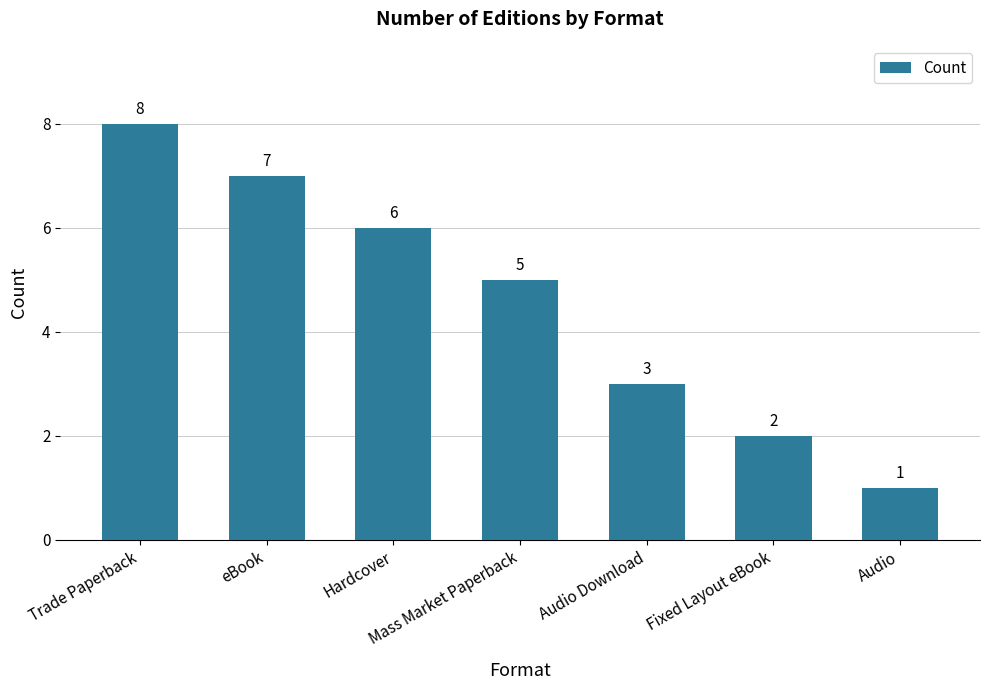

How many bars are there in total?

7